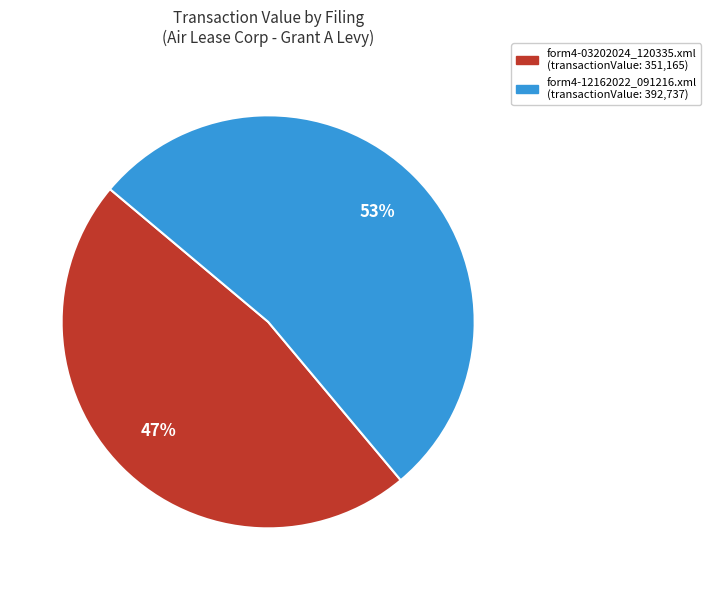

To the nearest percent, what is the difference between the largest and smallest slice percentages?

6%